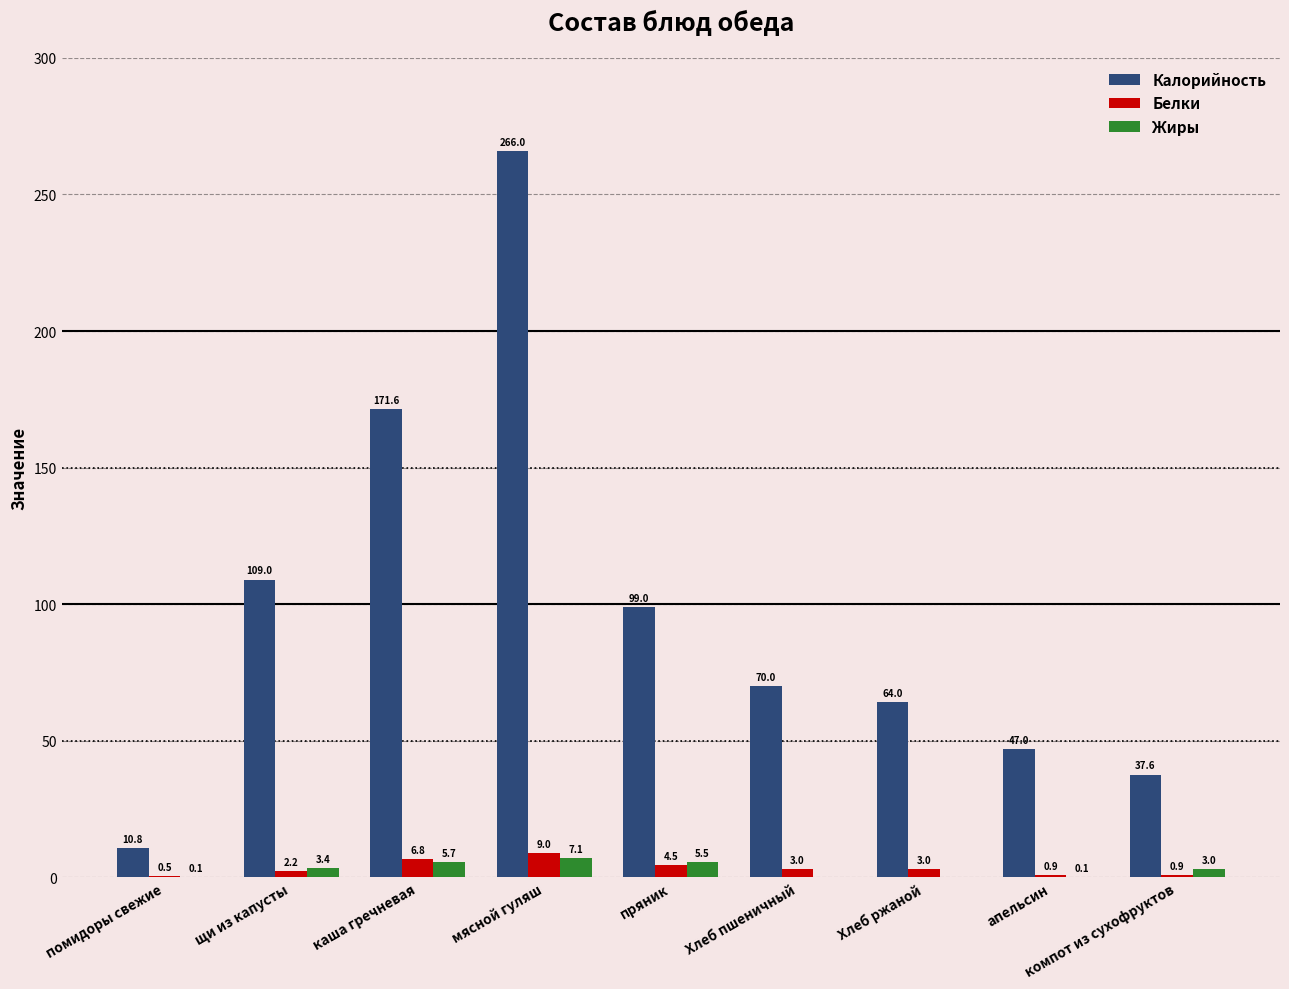

What is the maximum value shown in the chart?

266.0